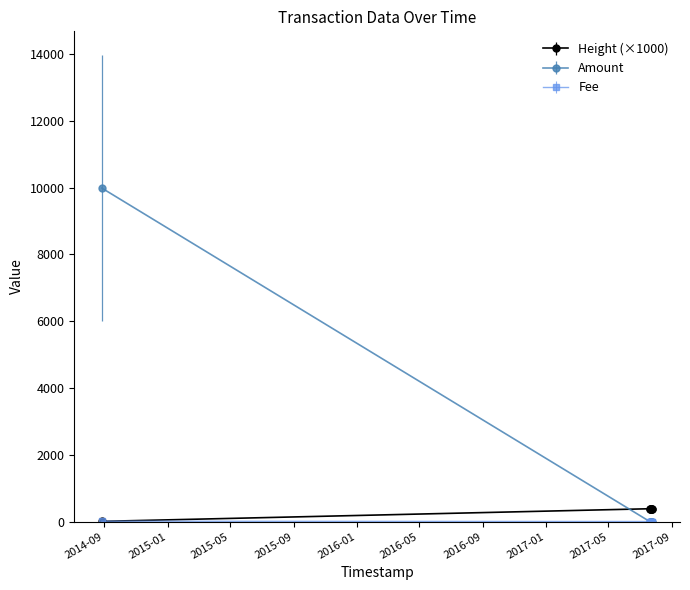

True or false: Amount and Height (×1000) intersect in this chart.

True